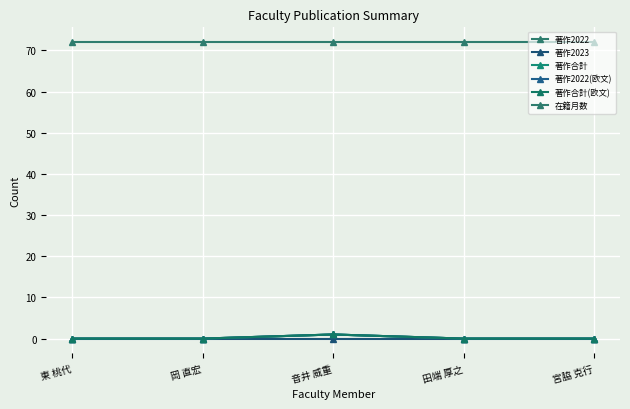

What is the spread (max minus min) of values at 宮脇 克行?

72